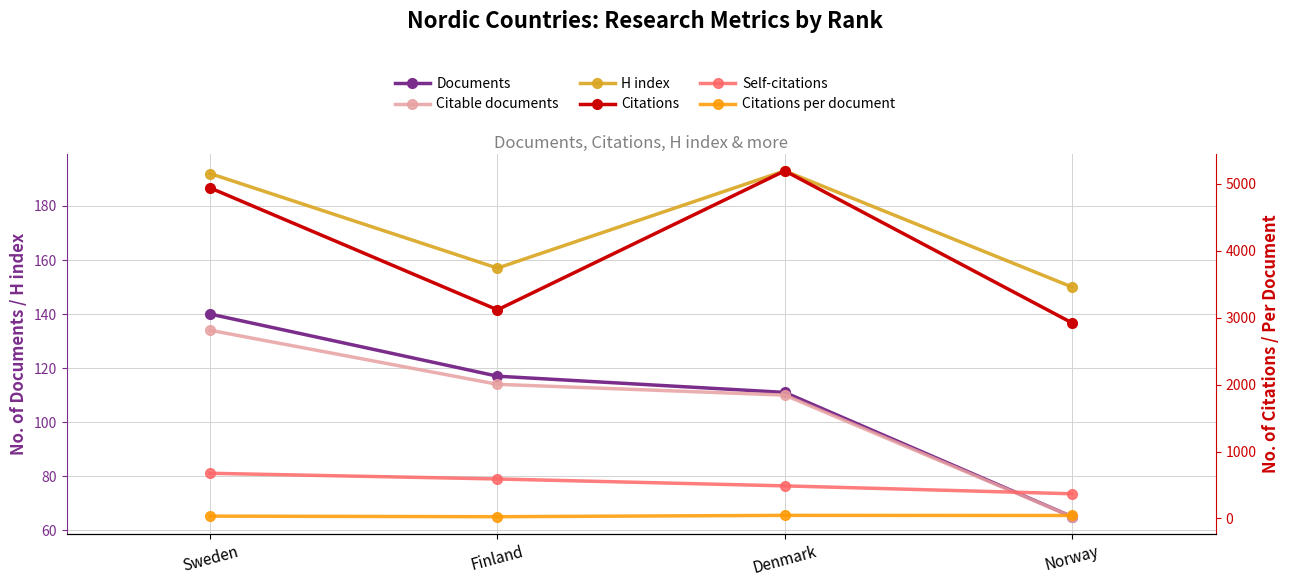

True or false: Citations has more than 0 points higher than both neighbors.

True